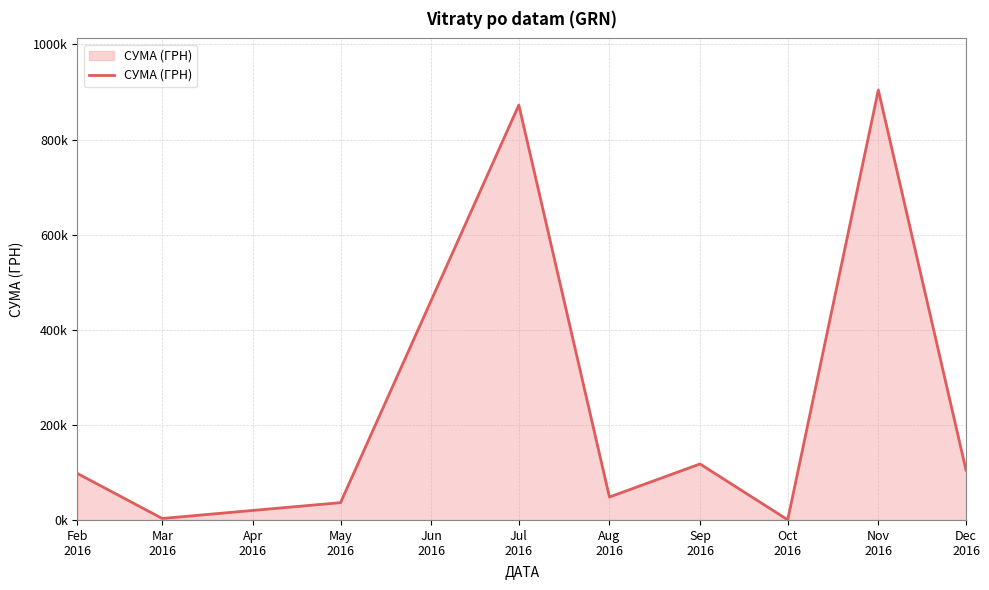

The value at Feb
2016 is 25791.1. True or false?

False